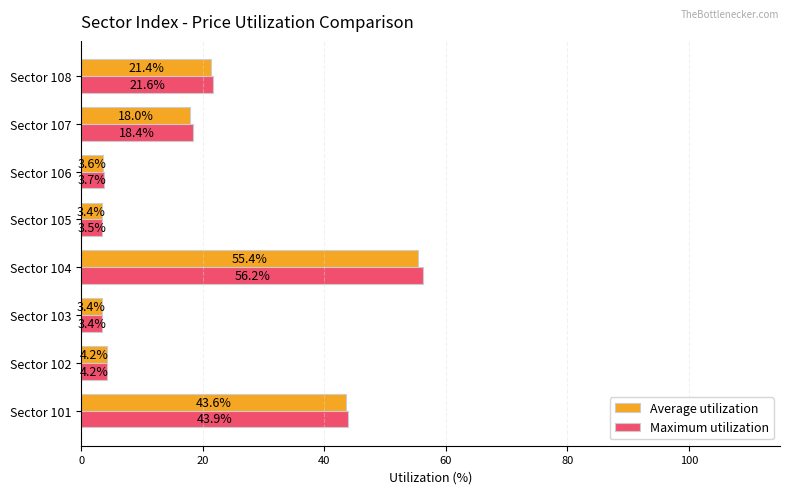

Where is Average utilization nearest to the value 29?

Sector 108